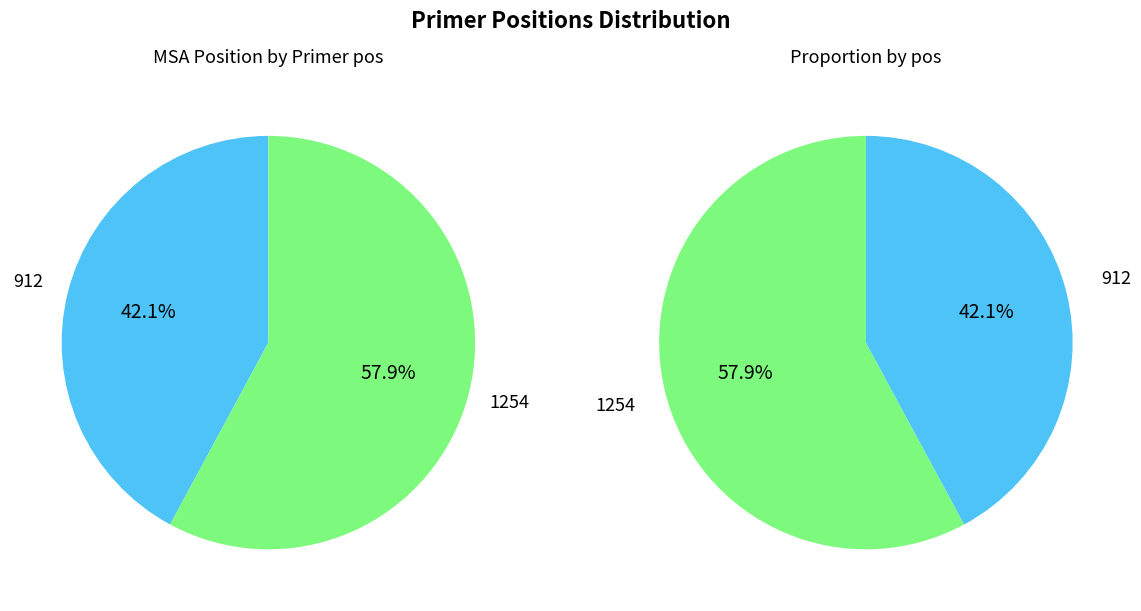

Is the sum of 1254 and 912 greater than half?

Yes